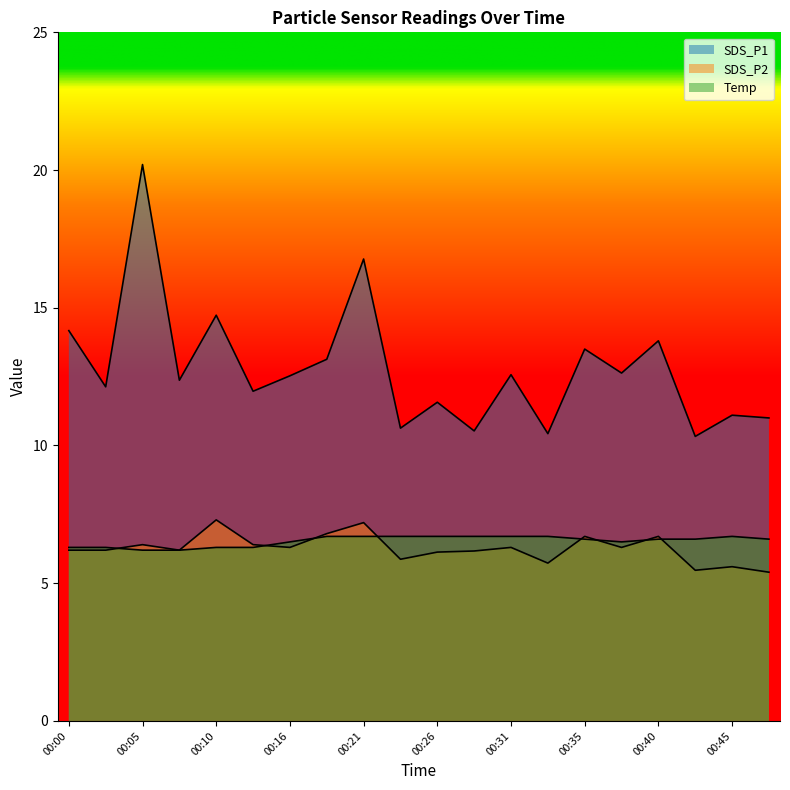

Rank the series by their maximum value, from lowest to highest.

Temp, SDS_P2, SDS_P1